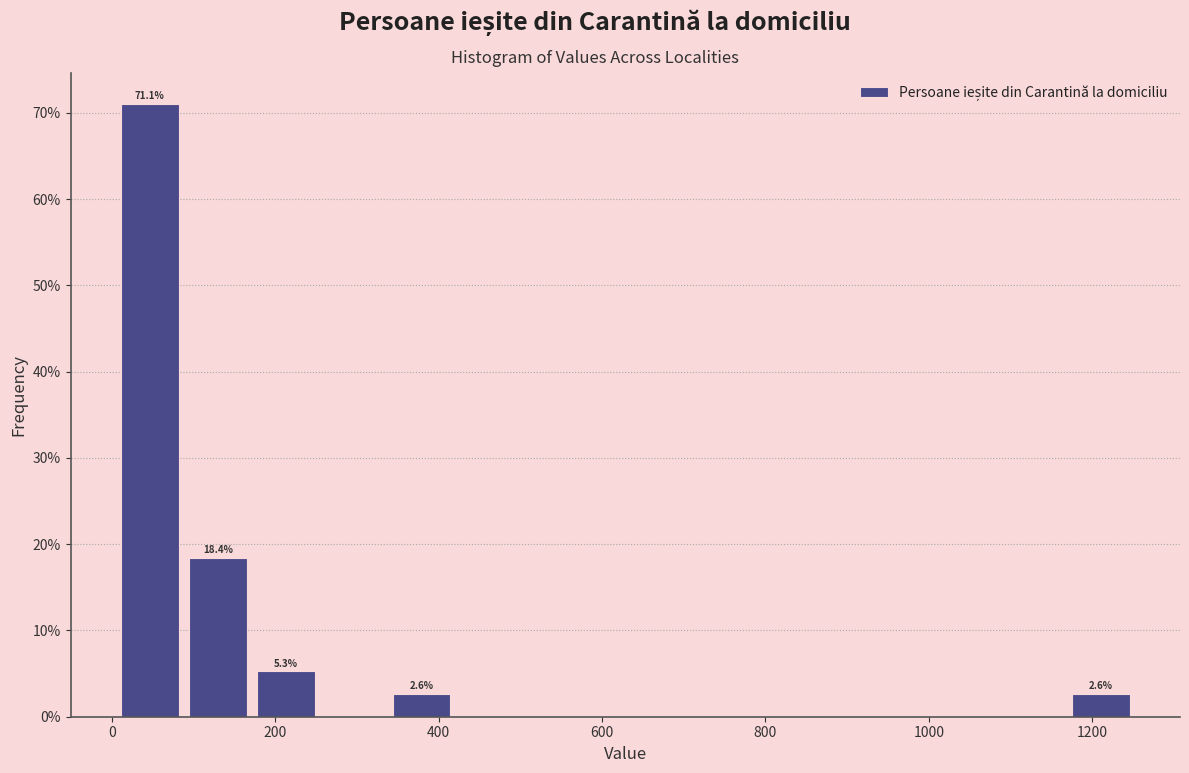

Over which range of the x-axis is the bar tallest?

0 to 80